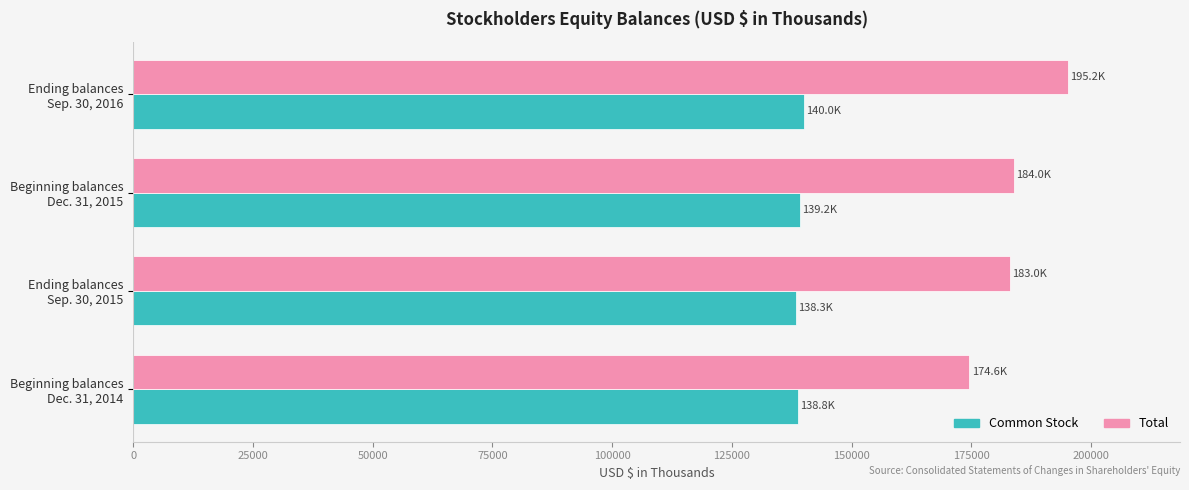

Which series has the largest total across all categories?

Total